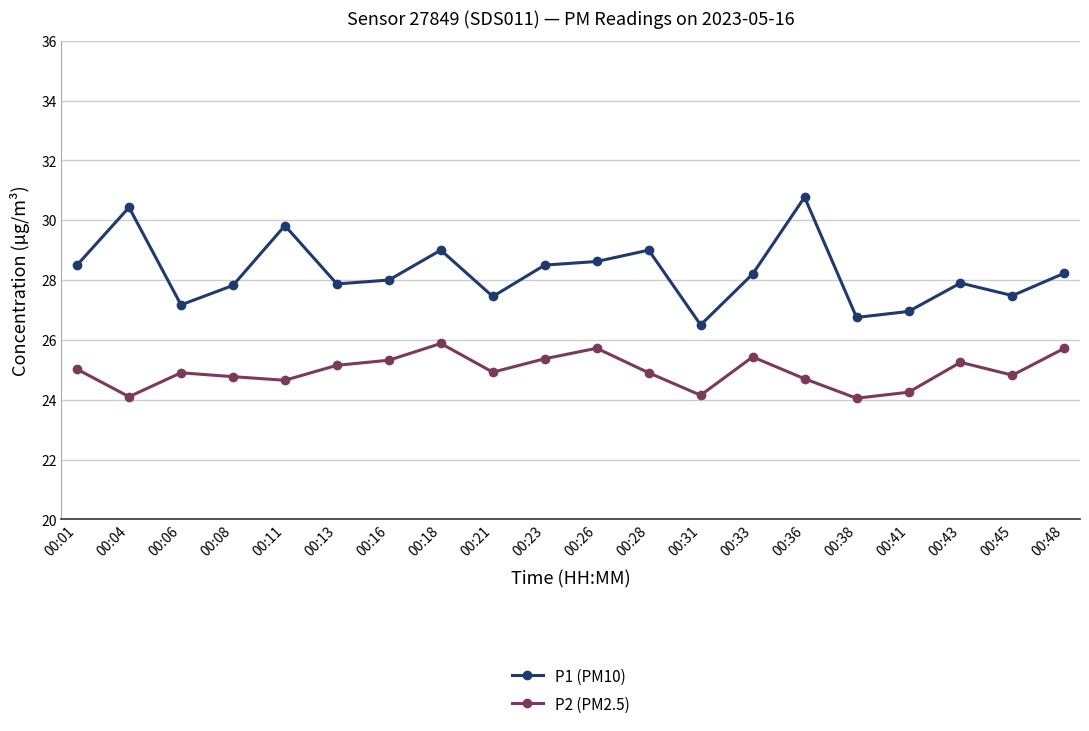

The value of P2 (PM2.5) at 00:41 is 14.4. True or false?

False